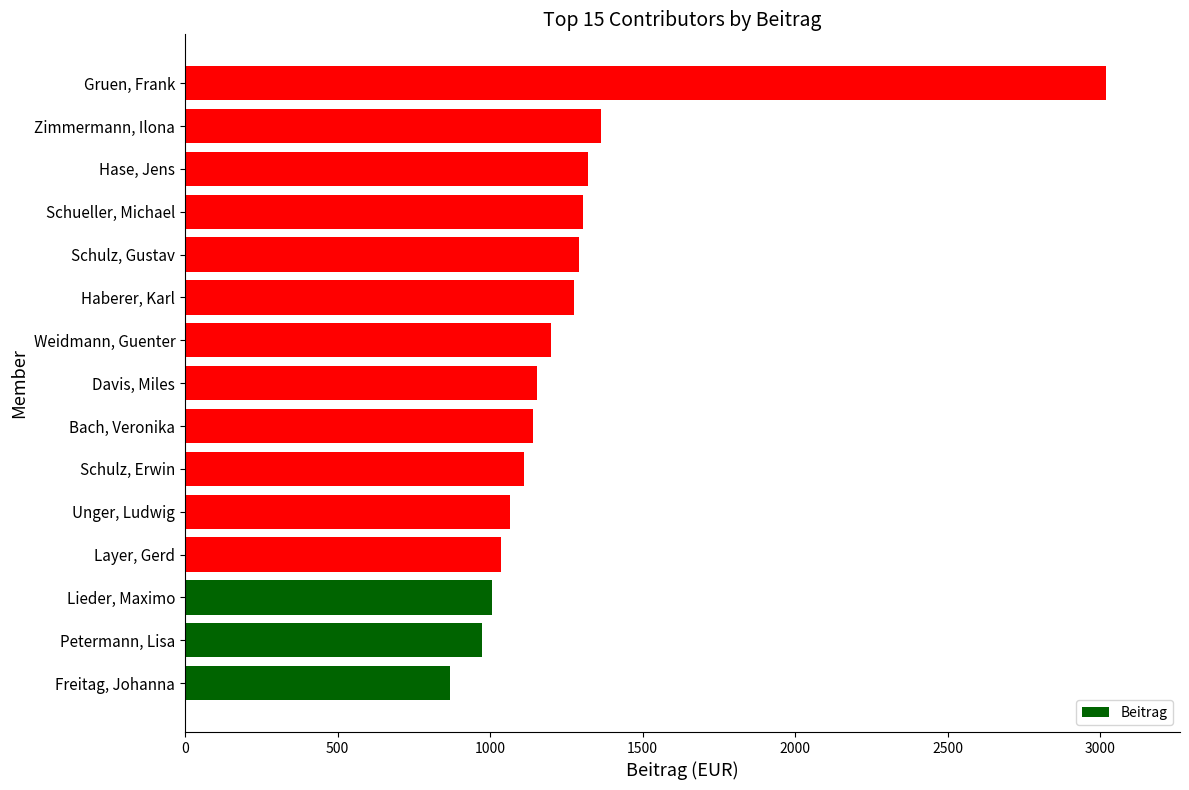

What is the change in value from Schueller, Michael to Gruen, Frank?

+1715